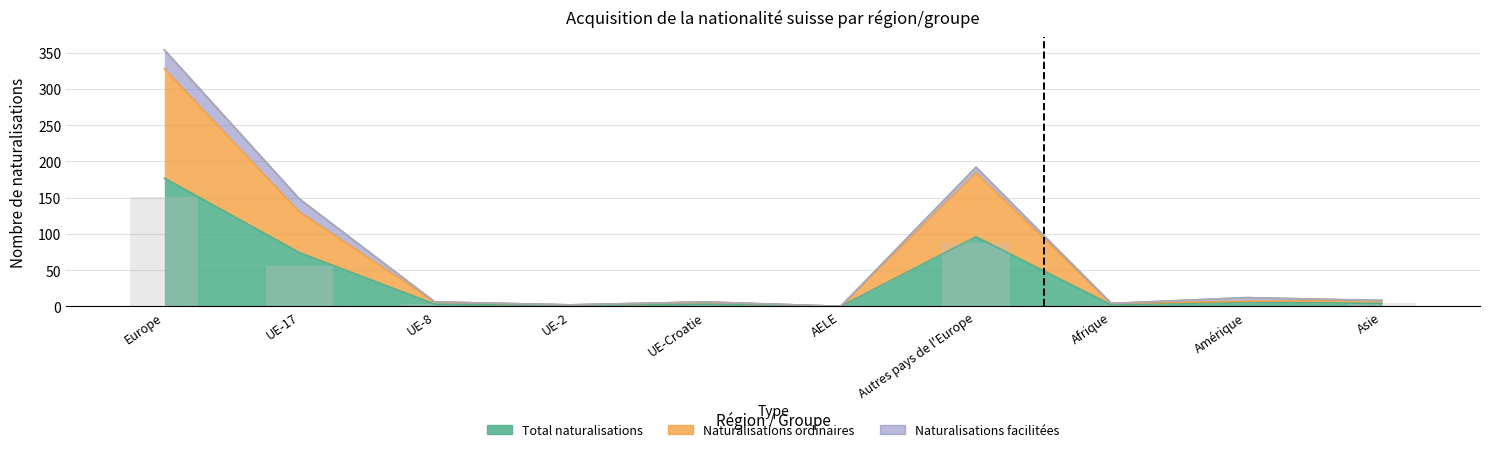

Which series has the largest range (max minus min)?

Total naturalisations